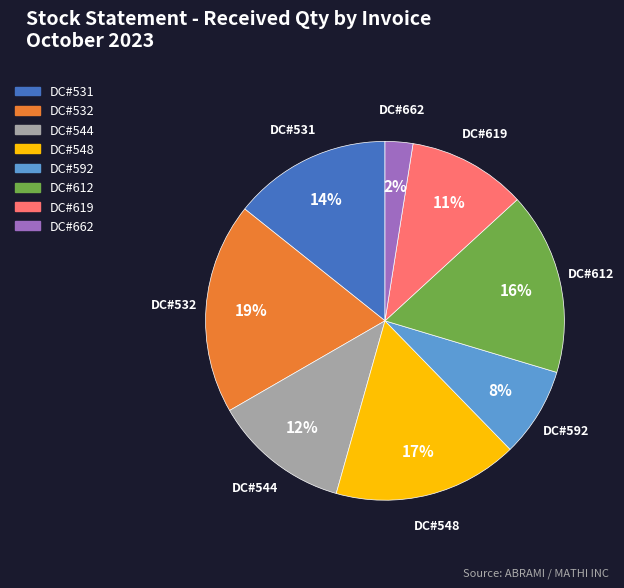

True or false: DC#592 accounts for 8% of the total.

True